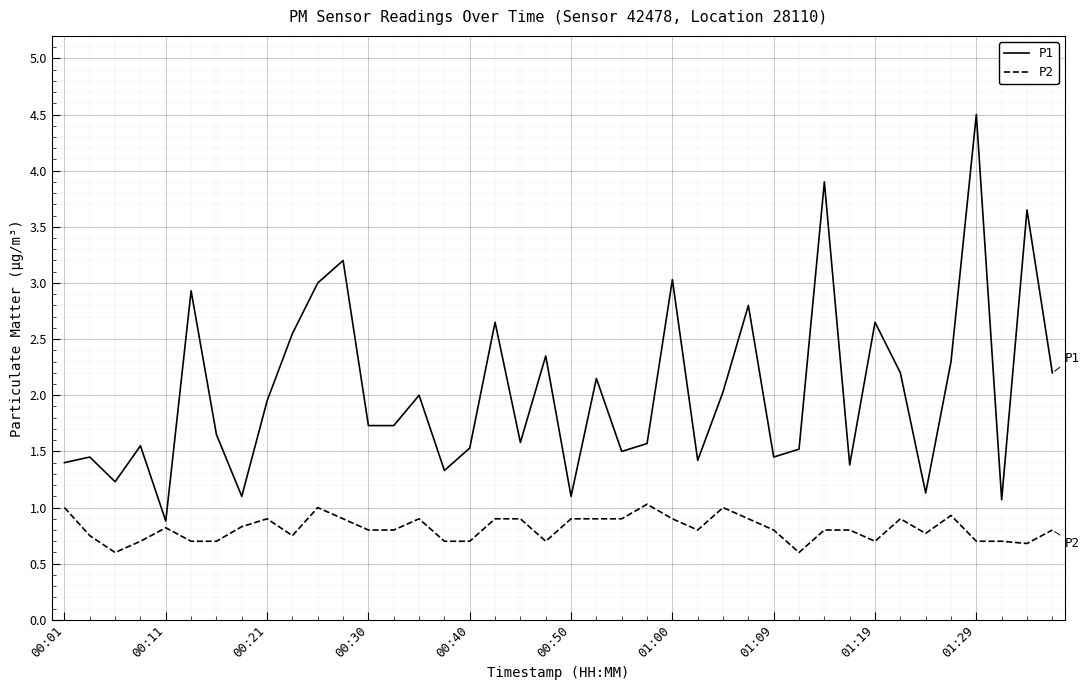

Is this an area chart (filled region under the line)?

No